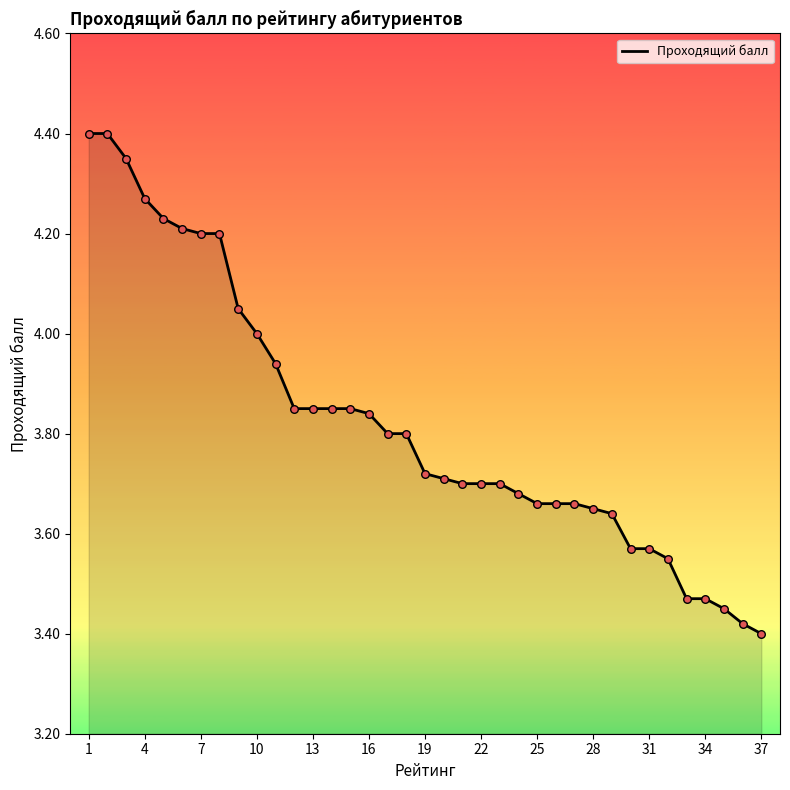

What is the difference between the maximum and minimum values?

1.0